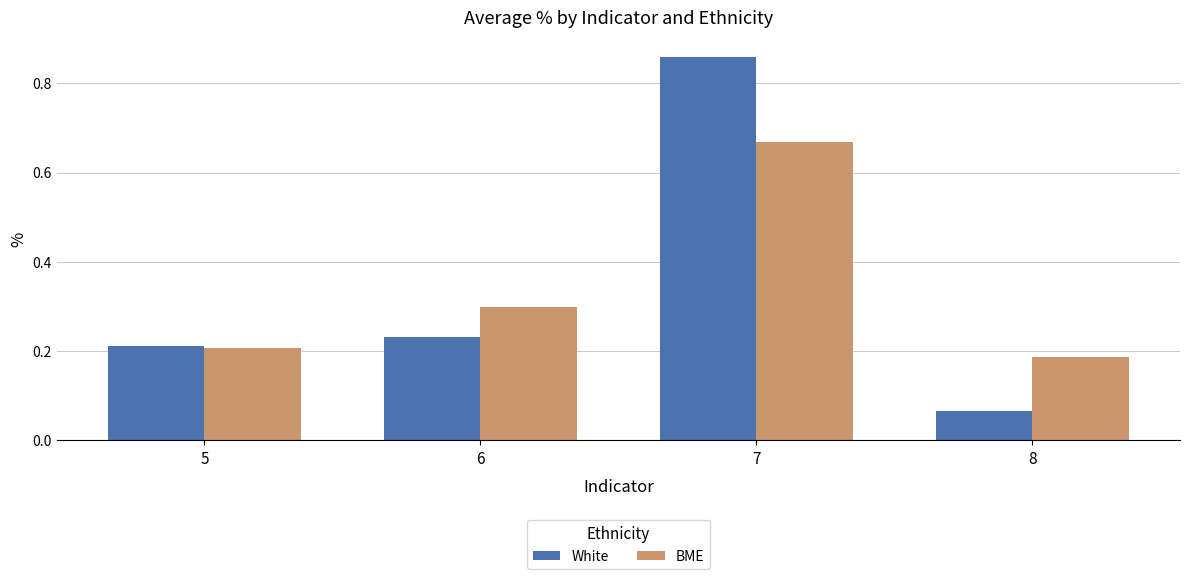

What is the difference between the maximum and minimum values in the White series?

0.8